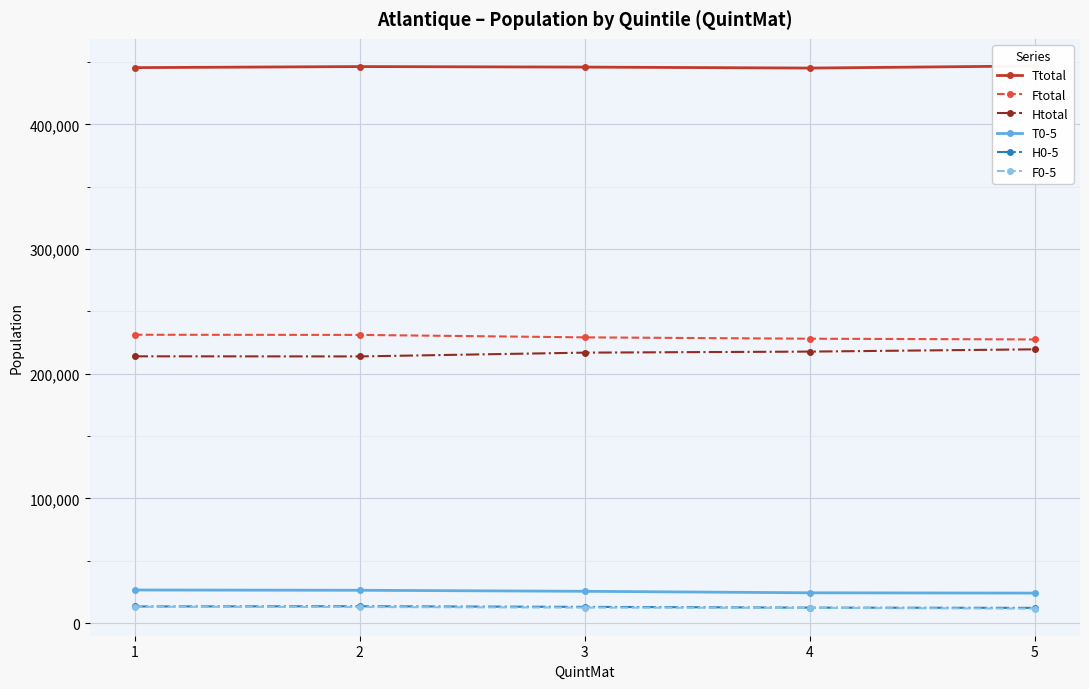

What is the smallest value displayed?

11605